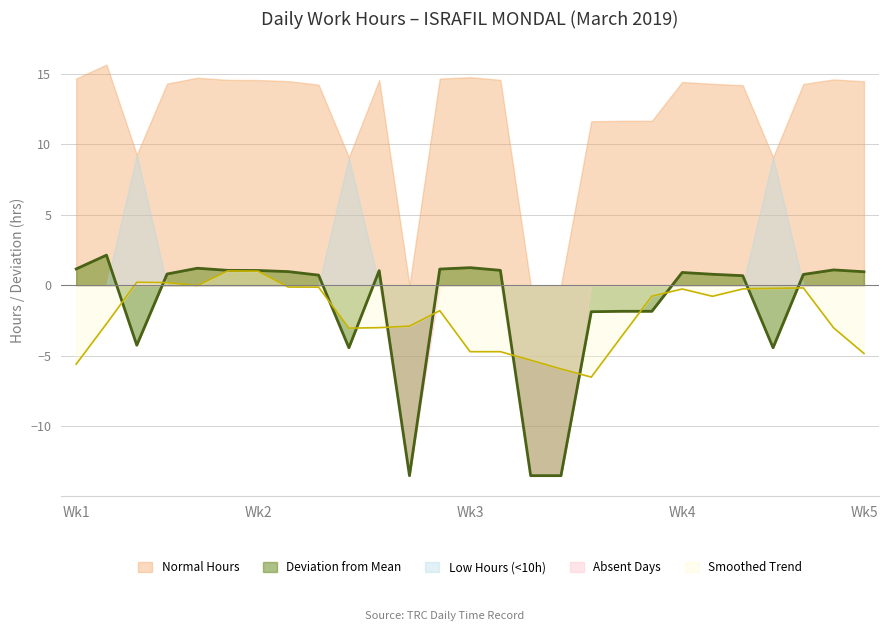

Which has a higher value, 23 or 12?

23